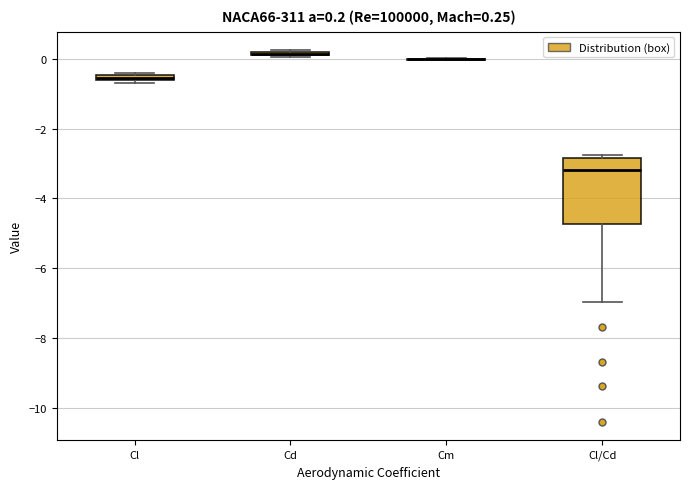

Comparing the boxes themselves (not the whiskers), which one is the tallest?

Cl/Cd